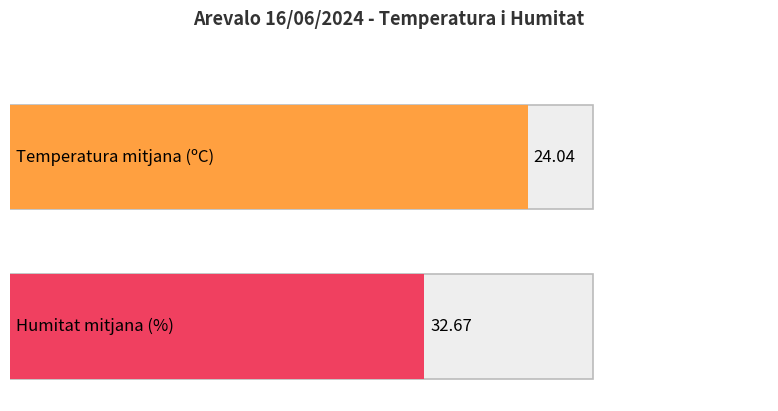

What is the average value of the Temperatura (ºC) series?

24.0